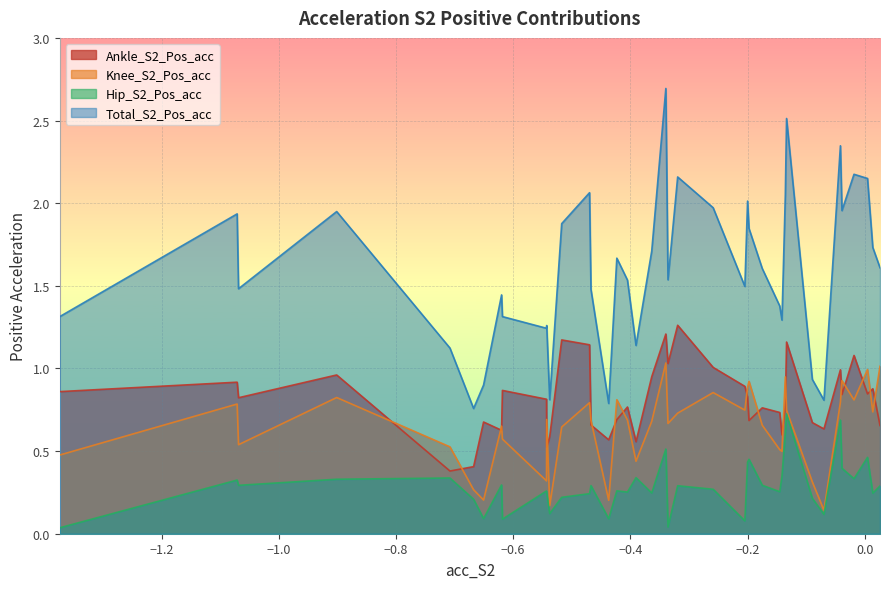

How many categories are shown in the chart?

40